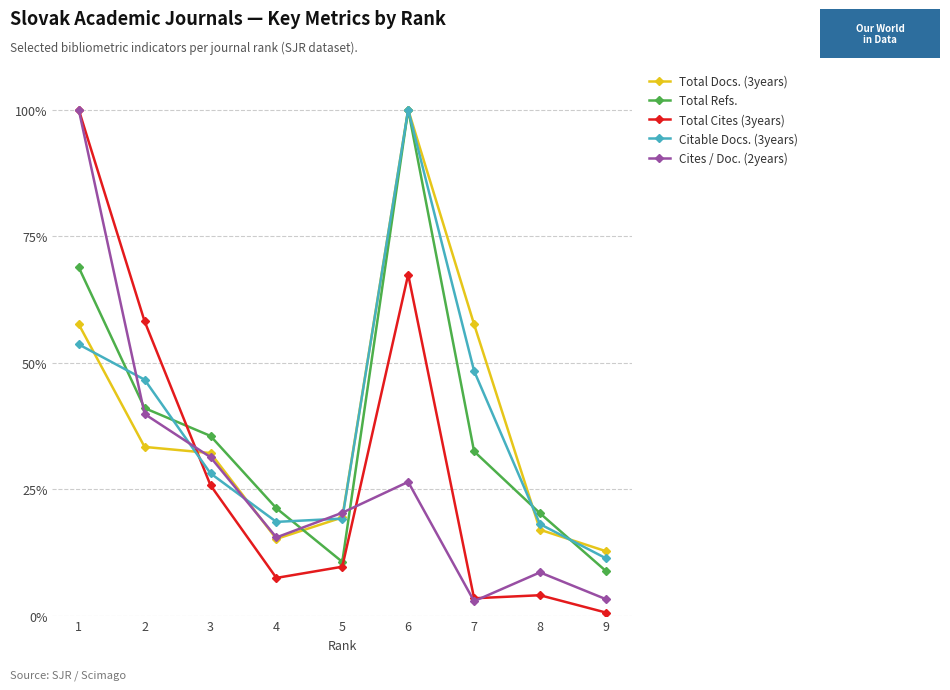

What is the difference between the Total Docs. (3years) values at 9 and 7?

44.8